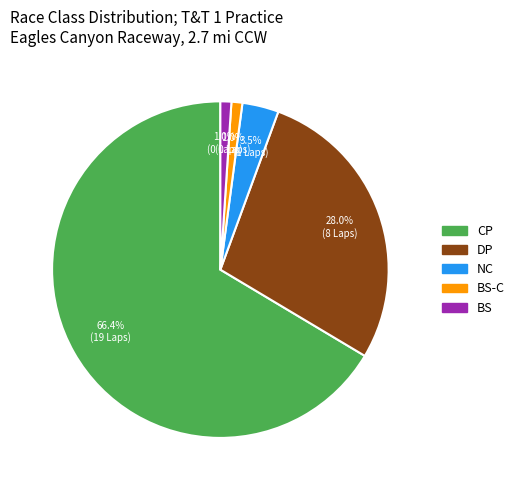

Is there any slice that represents more than half of the pie?

Yes